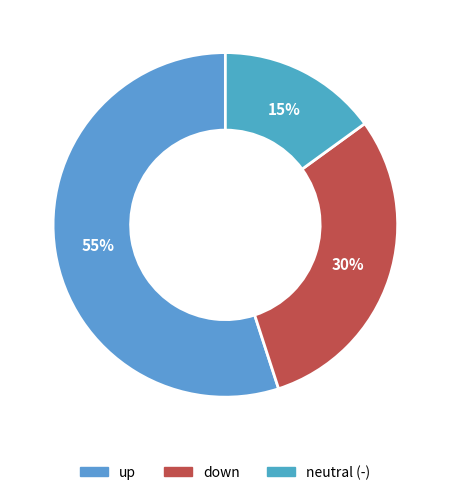

Which category has the biggest portion of the pie?

up